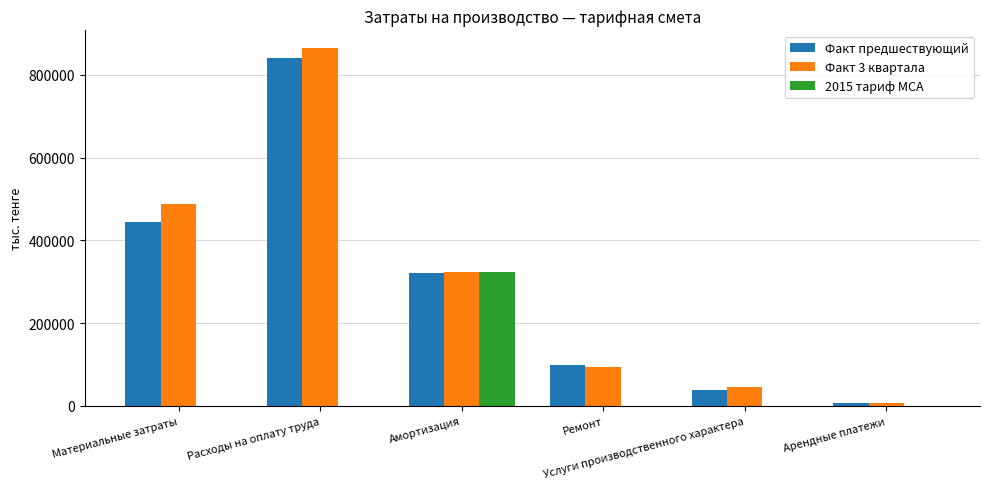

Reading left to right, list all the values displayed in this chart.

Факт предшествующий: Материальные затраты=445167.7	Расходы на оплату труда=839845.4	Амортизация=320052.3	Ремонт=97961.6	Услуги производственного характера=37977.4	Арендные платежи=7010.7
Факт 3 квартала: Материальные затраты=488354.8	Расходы на оплату труда=864144.1	Амортизация=324650.3	Ремонт=93616.4	Услуги производственного характера=44774.4	Арендные платежи=7346.0
2015 тариф МСА: Материальные затраты=0.0	Расходы на оплату труда=0.0	Амортизация=323800.0	Ремонт=0.0	Услуги производственного характера=0.0	Арендные платежи=0.0